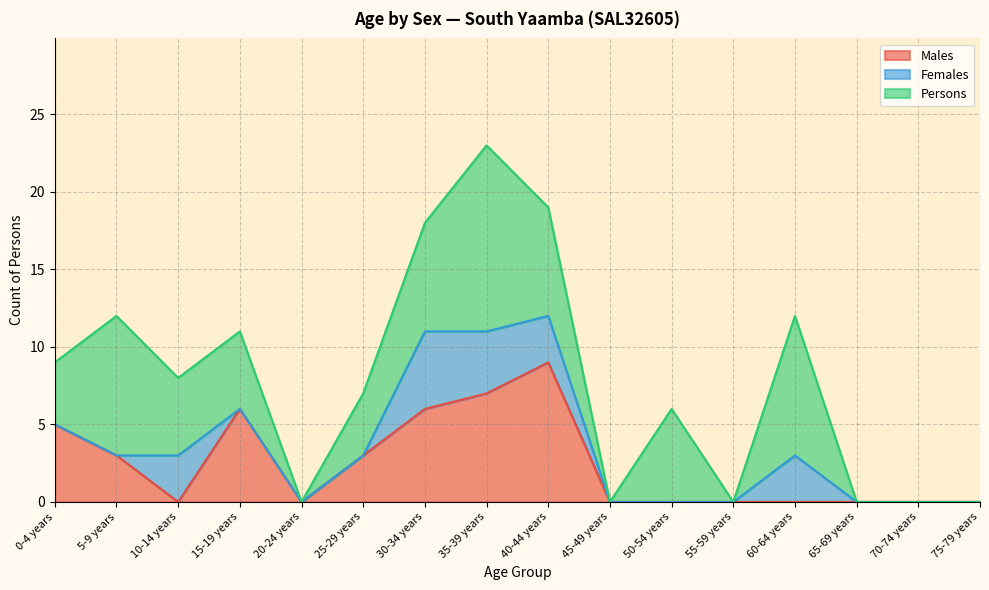

Reading left to right, extract all data points from this chart.

Males: 0-4 years=5	5-9 years=3	10-14 years=0	15-19 years=6	20-24 years=0	25-29 years=3	30-34 years=6	35-39 years=7	40-44 years=9	45-49 years=0	50-54 years=0	55-59 years=0	60-64 years=0	65-69 years=0	70-74 years=0	75-79 years=0
Females: 0-4 years=0	5-9 years=0	10-14 years=3	15-19 years=0	20-24 years=0	25-29 years=0	30-34 years=5	35-39 years=4	40-44 years=3	45-49 years=0	50-54 years=0	55-59 years=0	60-64 years=3	65-69 years=0	70-74 years=0	75-79 years=0
Persons: 0-4 years=4	5-9 years=9	10-14 years=5	15-19 years=5	20-24 years=0	25-29 years=4	30-34 years=7	35-39 years=12	40-44 years=7	45-49 years=0	50-54 years=6	55-59 years=0	60-64 years=9	65-69 years=0	70-74 years=0	75-79 years=0